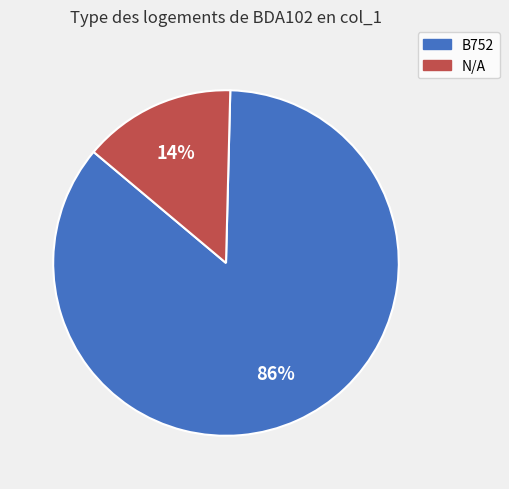

How many slices are in this pie chart?

2